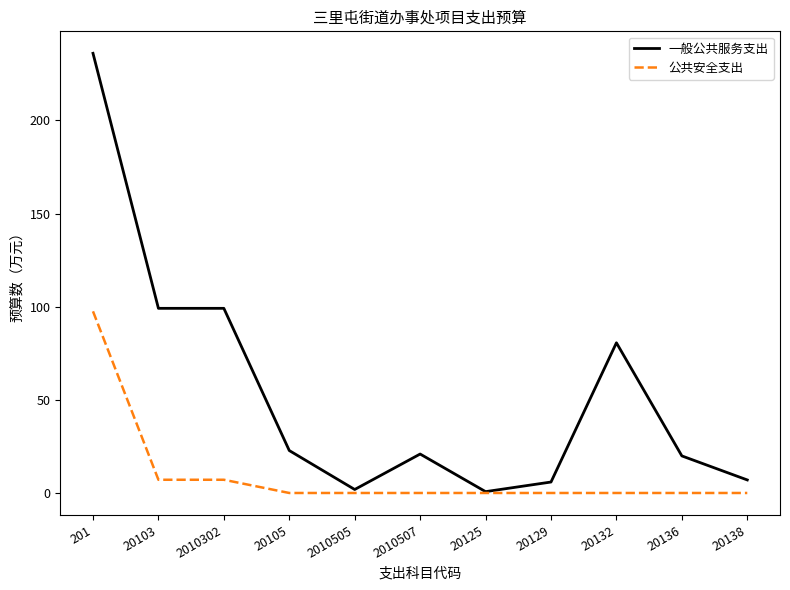

What position from the left is 20129?

8